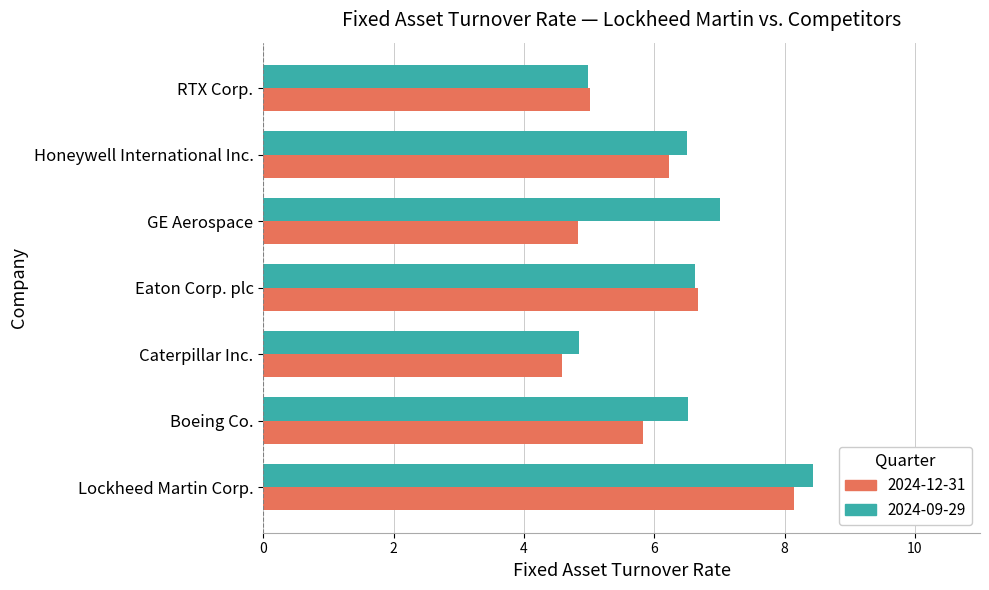

What is the spread (max minus min) of values at Boeing Co.?

0.7